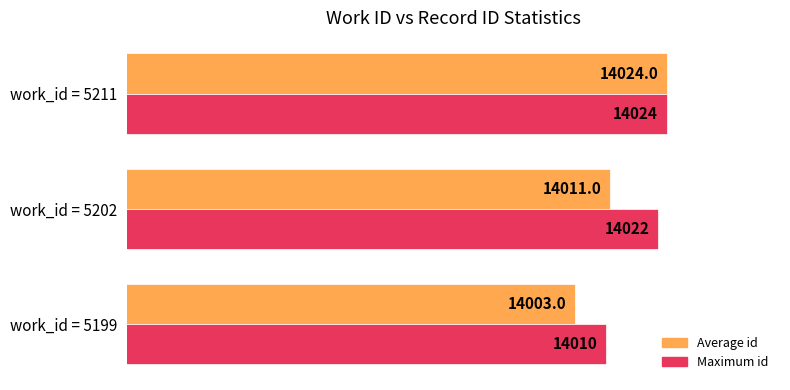

What is the difference between the maximum and second lowest values in the Average id series?

13